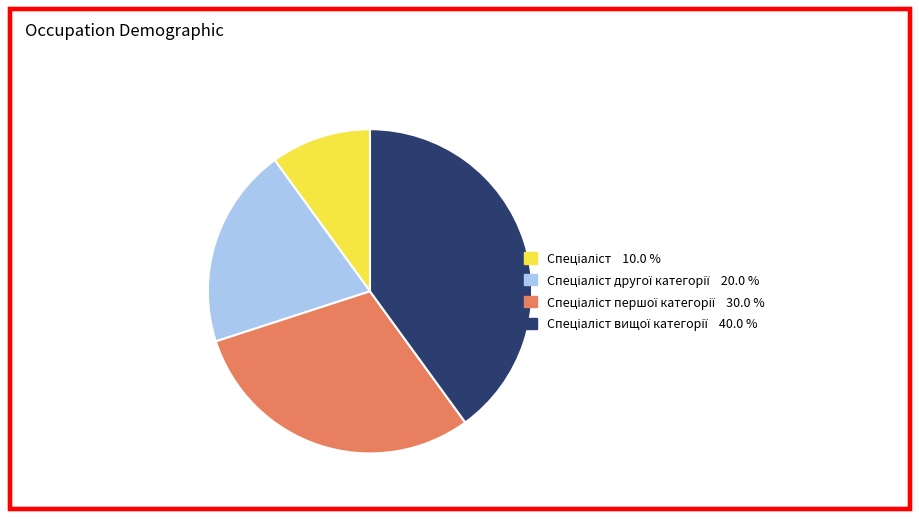

Does any single category account for the majority?

No